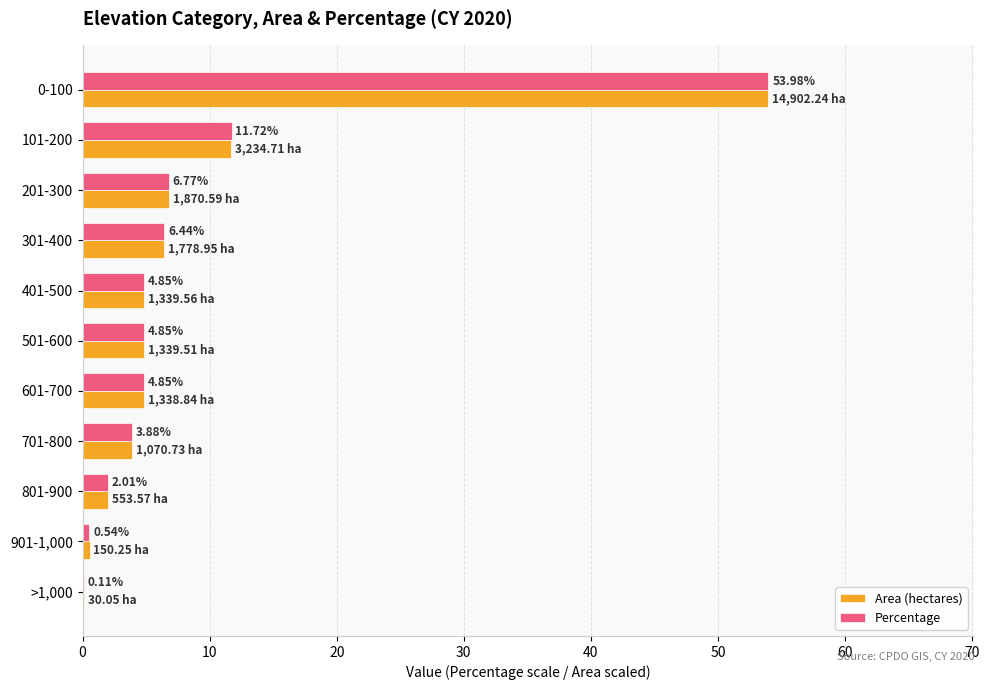

What is the total value across all series at 401-500?

9.7